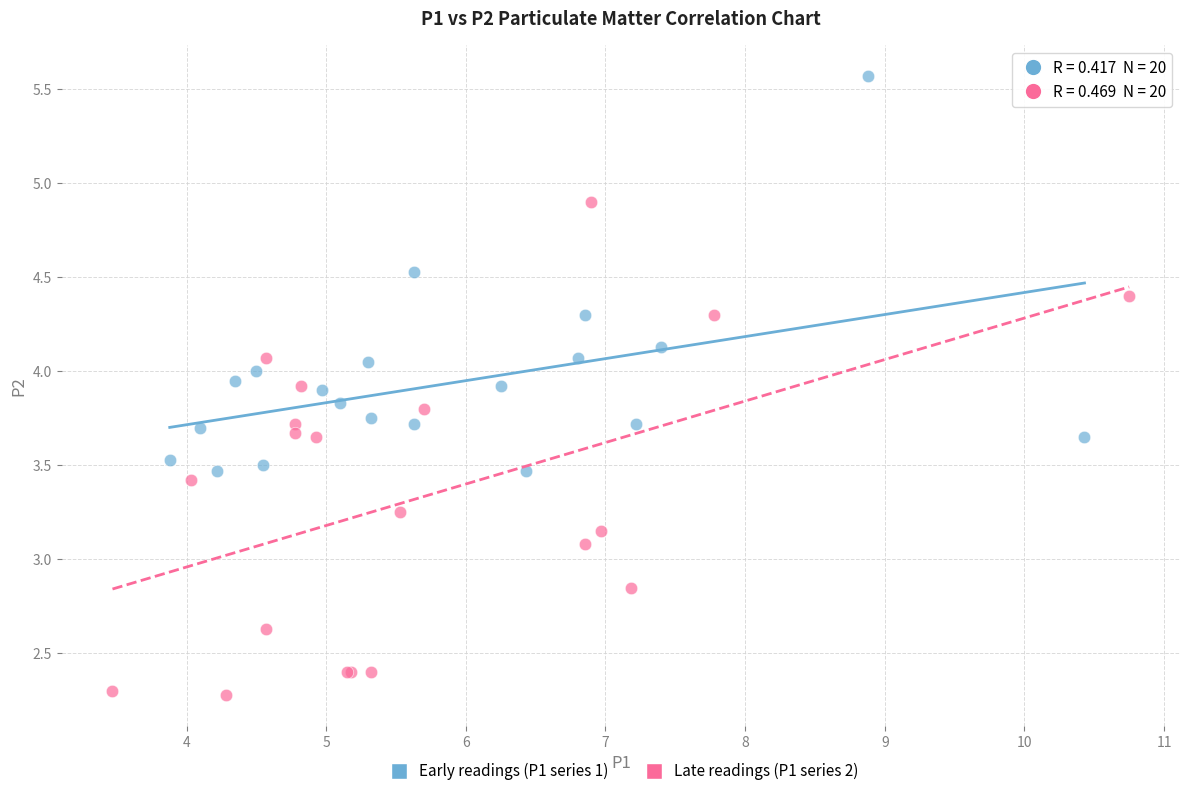

What are all the series names shown in the legend?

Early readings (P1 series 1), Late readings (P1 series 2)